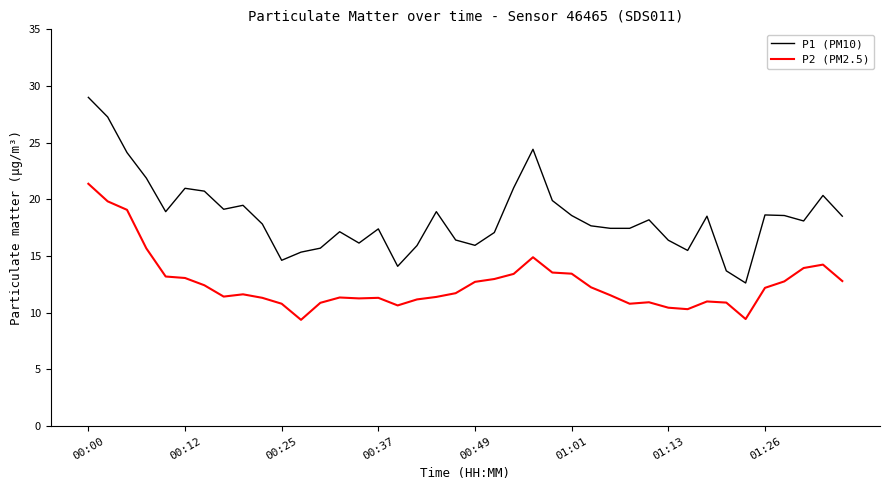

What is the minimum value for P2 (PM2.5)?

9.4